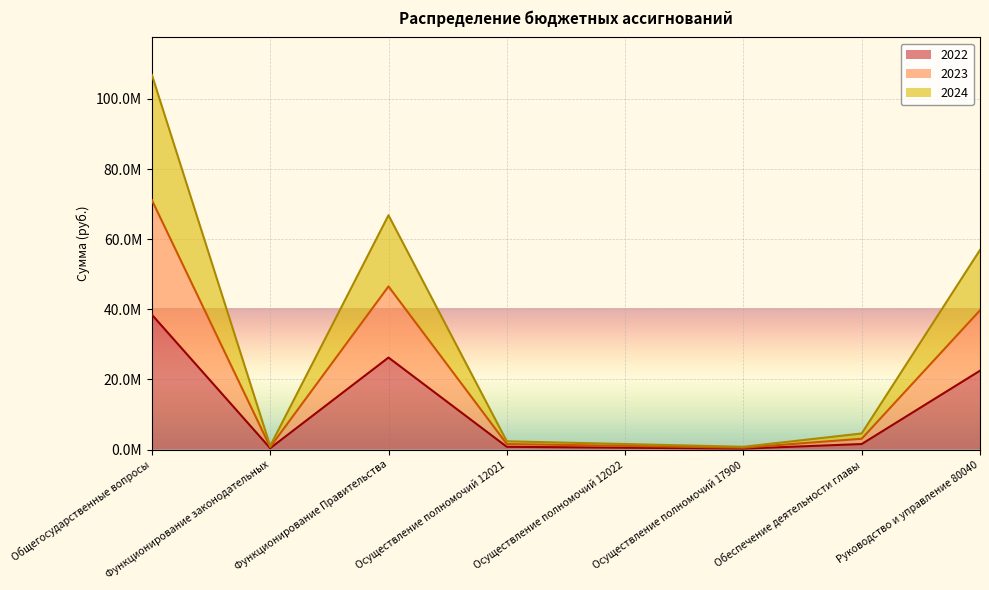

What is the approximate value of 2024 at Функционирование законодательных?

711700.0